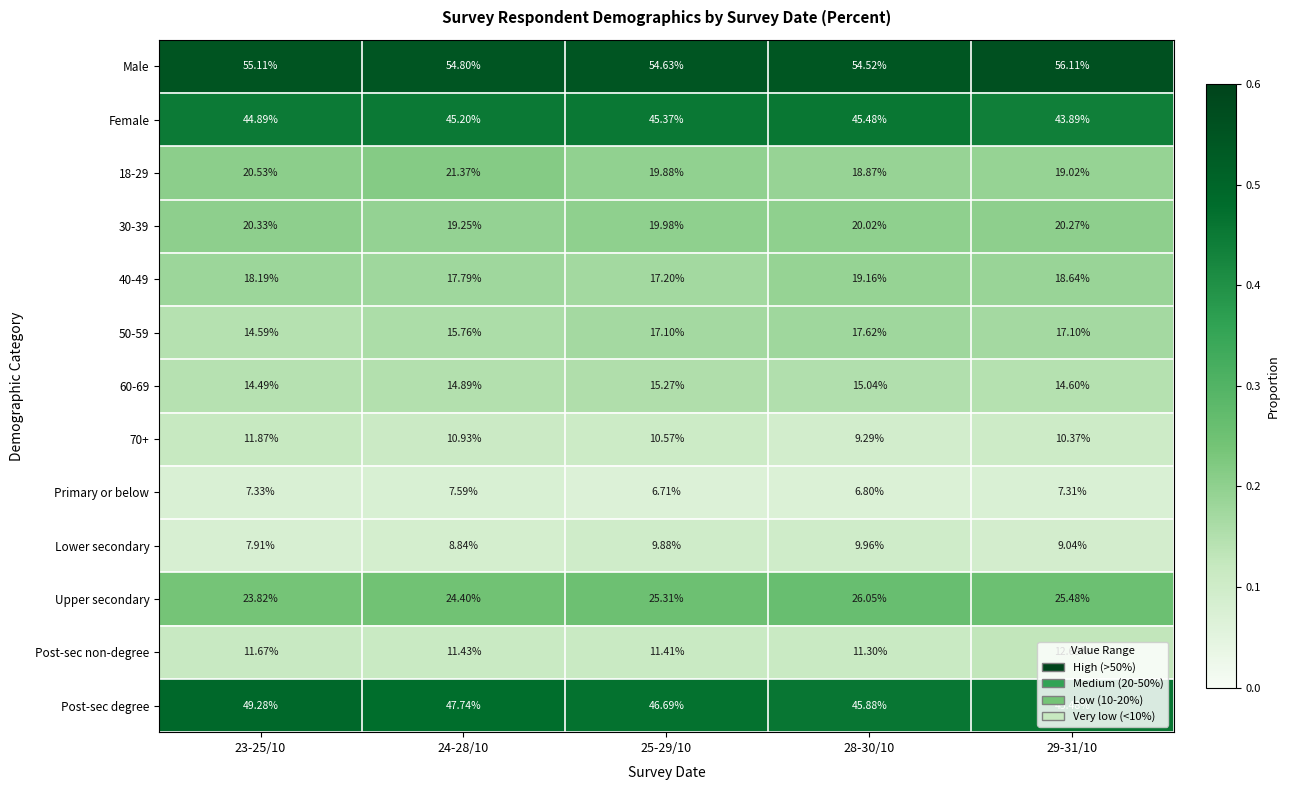

Is the value of 70+ at 25-29/10 greater than the value of Post-sec non-degree at 25-29/10?

No